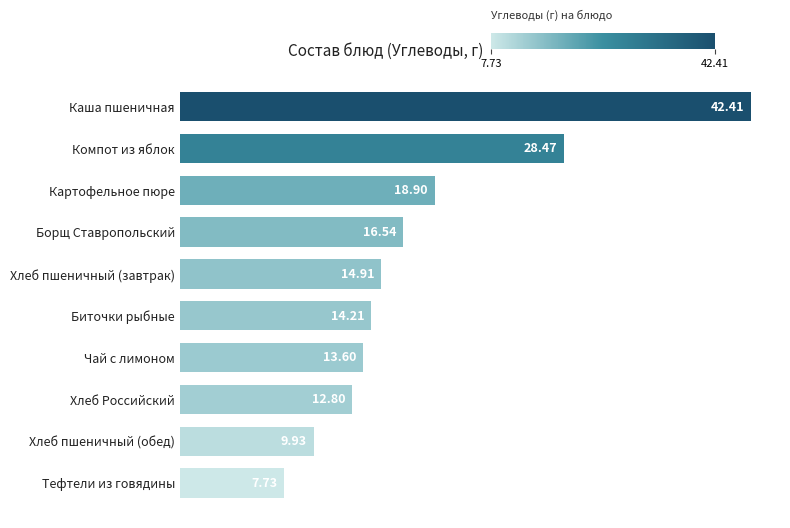

What is the sum of all values?

179.5